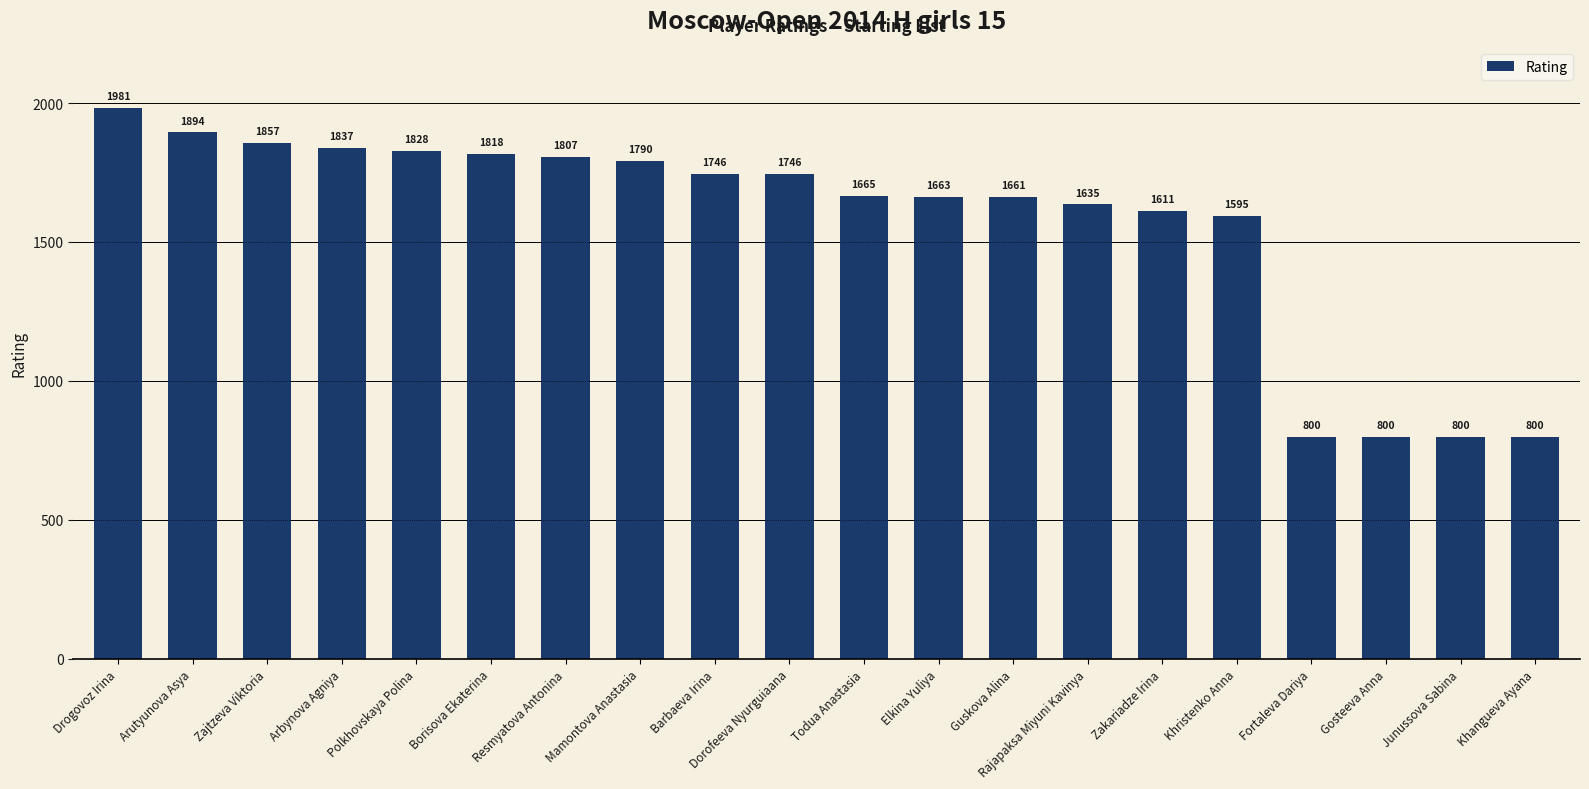

What is the change in value from Arutyunova Asya to Khristenko Anna?

-299